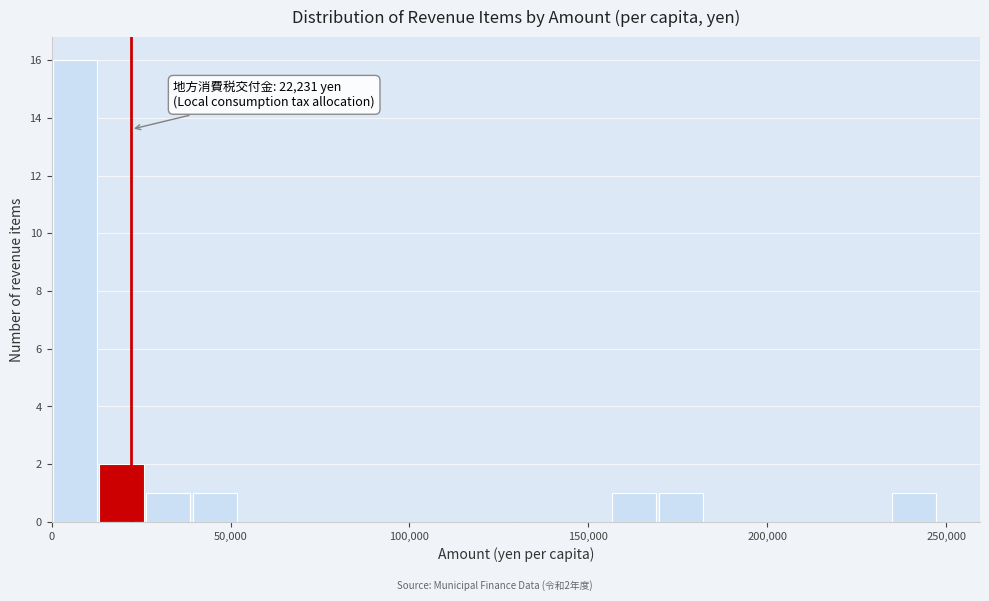

Around what value on the x-axis is the tallest bar? Give the approximate position of its centre, as read against the axis.

5000